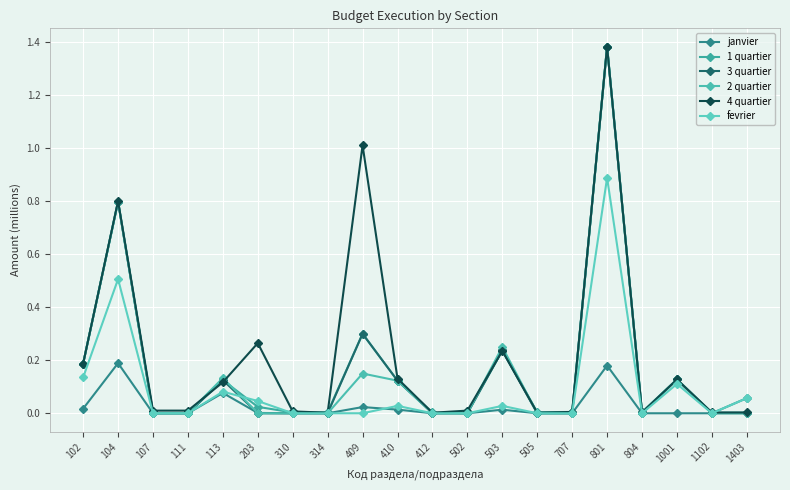

Which category has the highest value across all series?

801